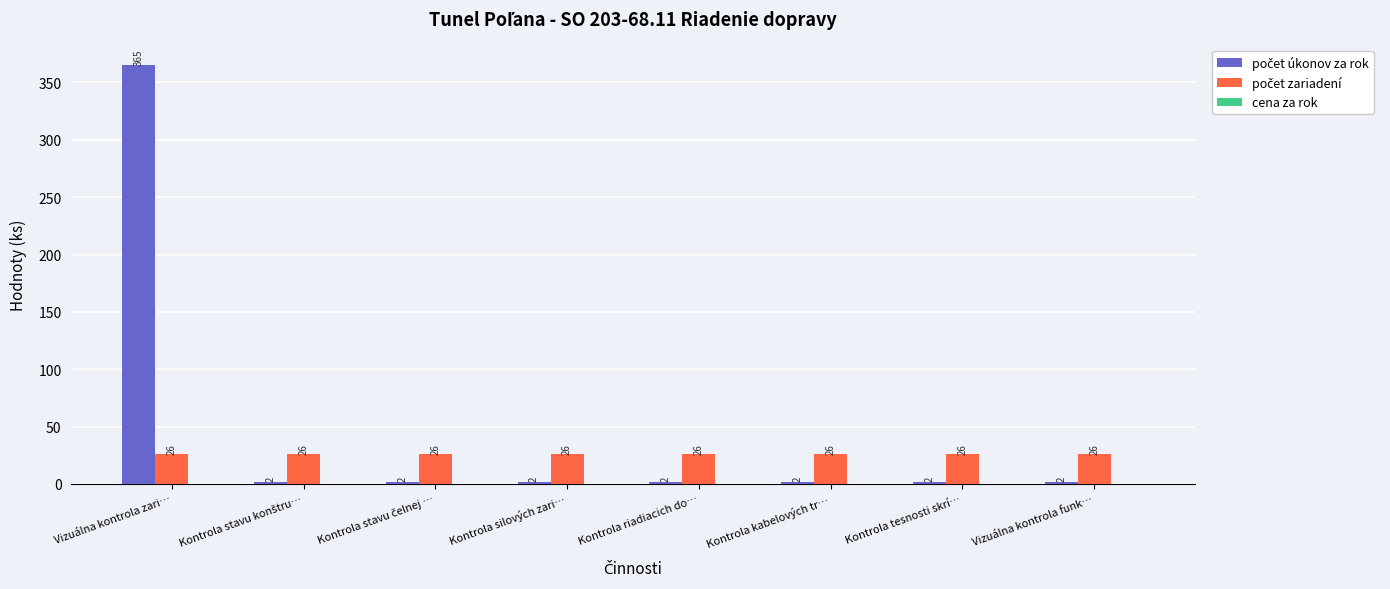

What is the maximum value shown in the chart?

365